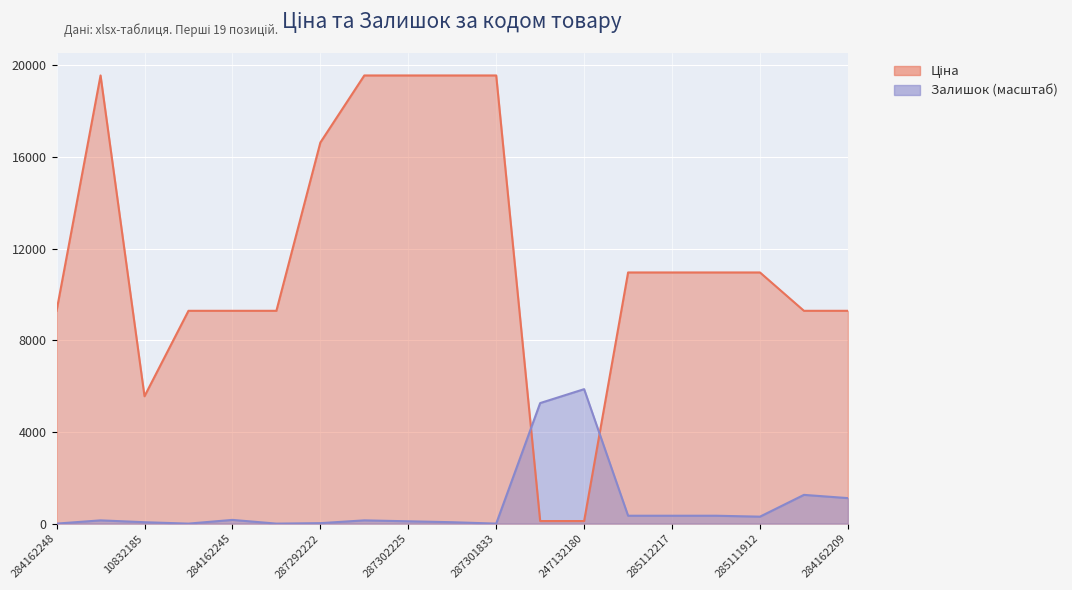

Rank the categories by Залишок value from highest to lowest.

247132180, 247132181, 284162210, 284162209, 285112220, 285112217, 285111961, 285111912, 284162245, 287302223, 287302226, 287302225, 10832185, 287302224, 287292222, 284162248, 284162246, 284162244, 287301833